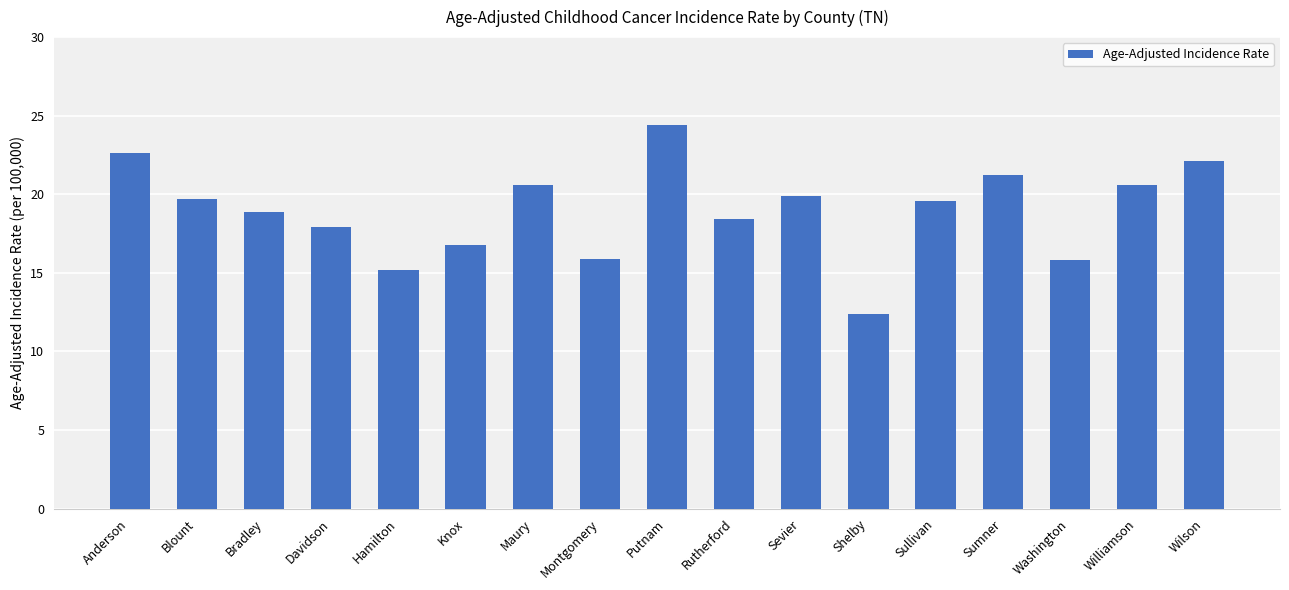

What is the sum of all values?

322.0